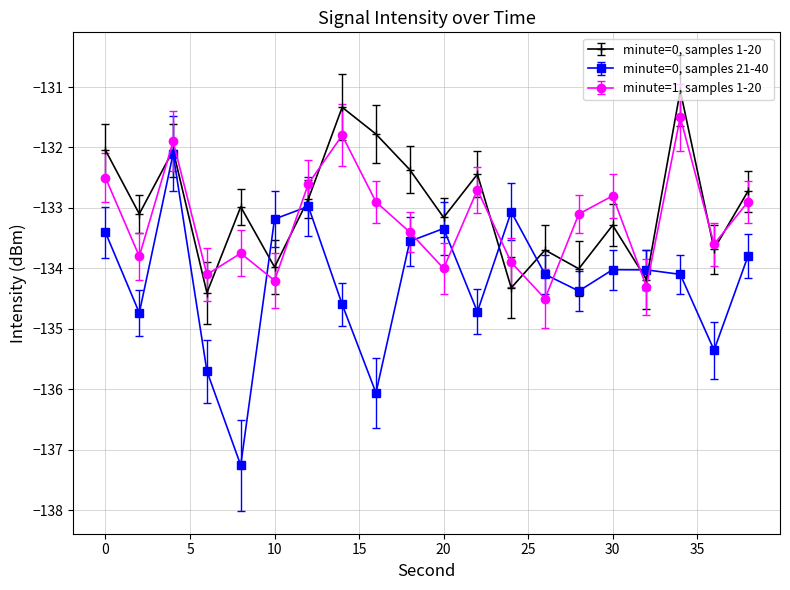

How many categories are shown in the chart?

20